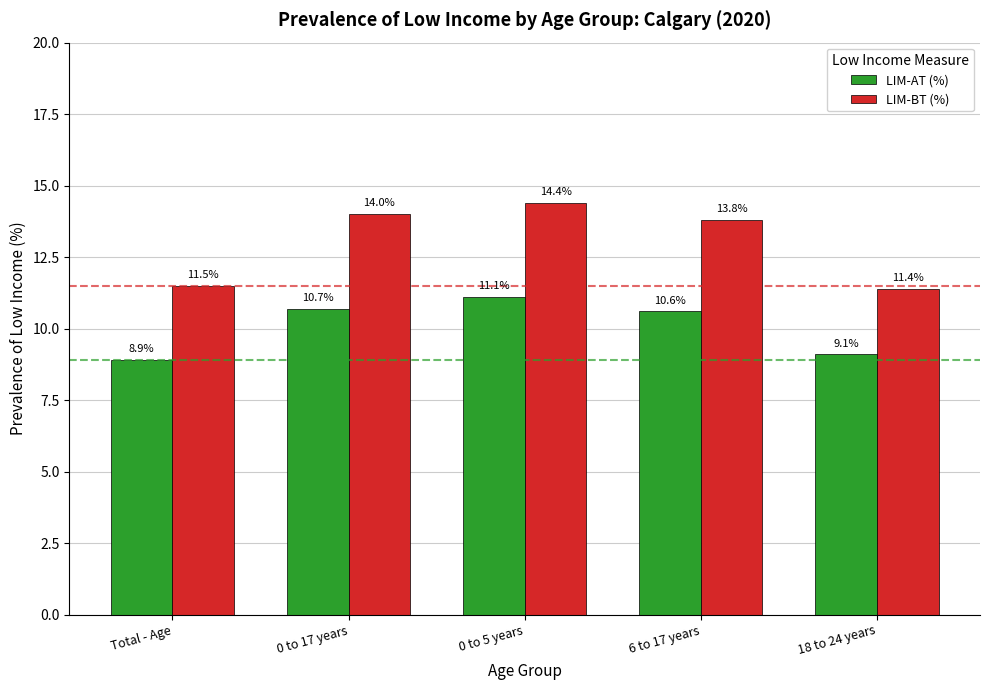

What is the total value across all series at Total - Age?

20.4